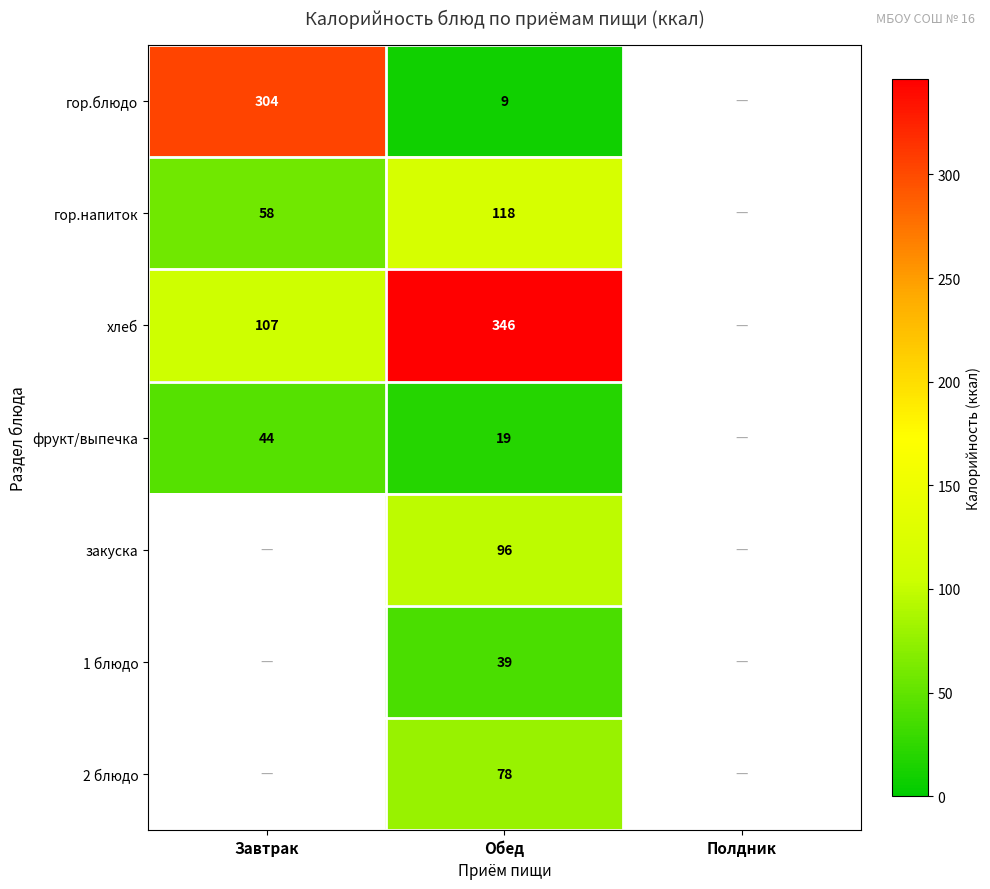

What is the difference between the фрукт/выпечка values at Завтрак and Обед?

25